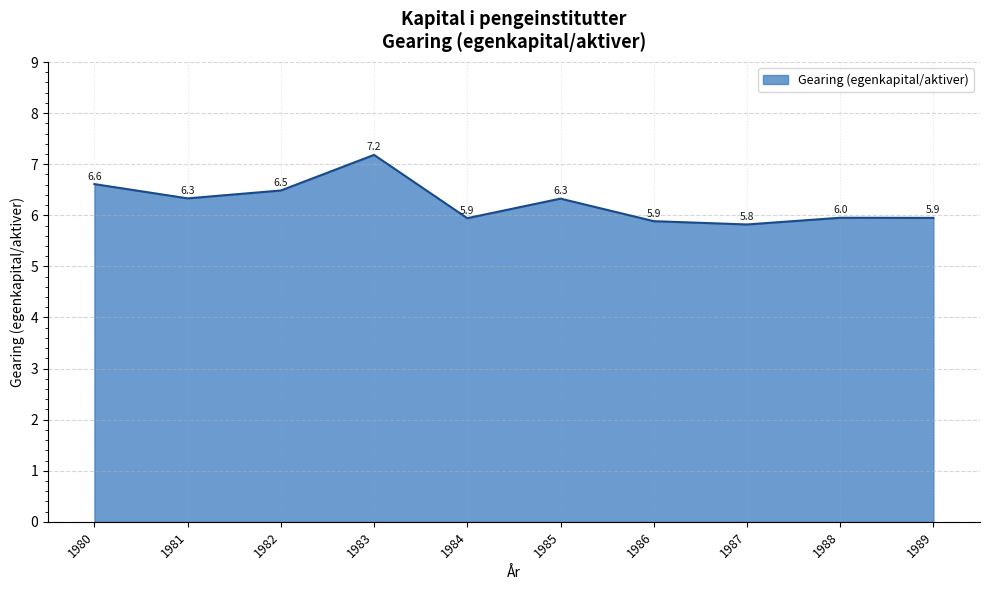

Approximately how many times larger is the value at 1983 compared to 1987?

1.2